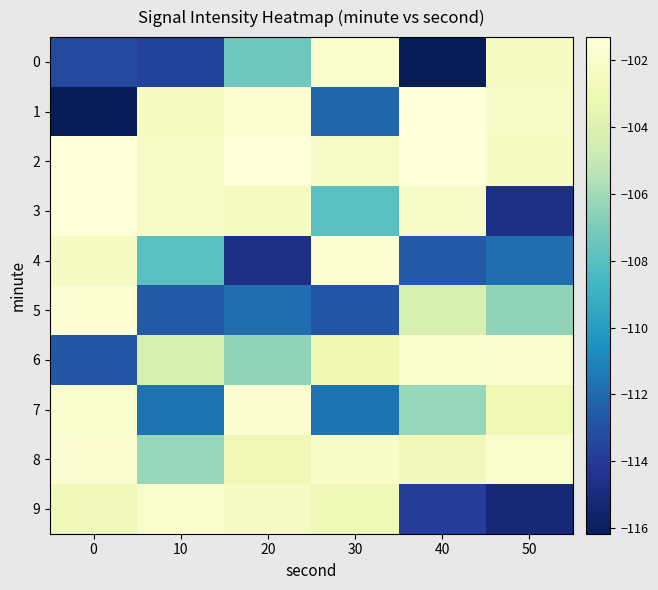

What is the spread (max minus min) of values at 20?

13.4